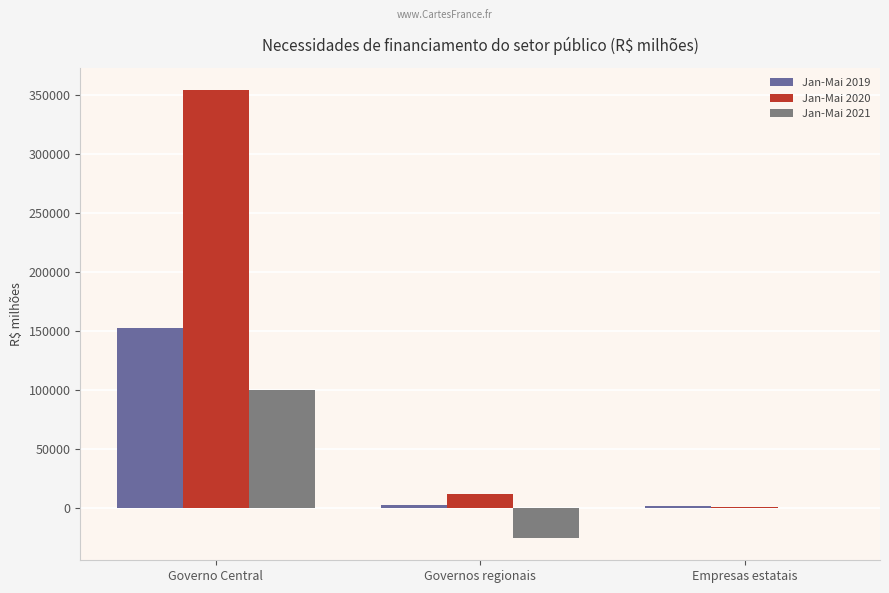

Which category has the highest value across all series?

Governo Central